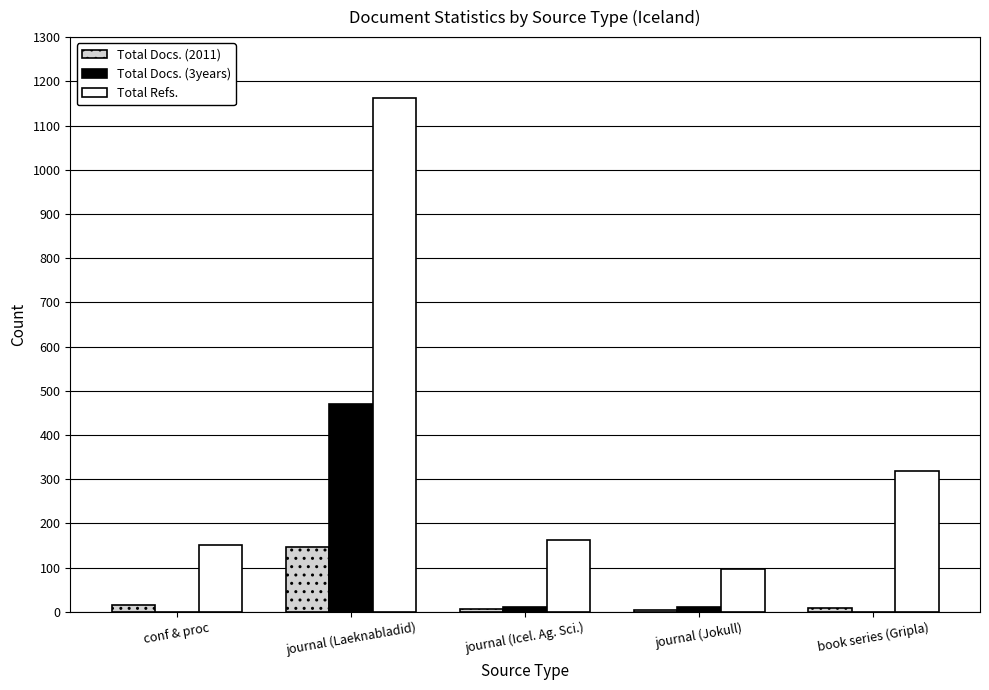

The value of Total Refs. at journal (Icel. Ag. Sci.) is 163. True or false?

True